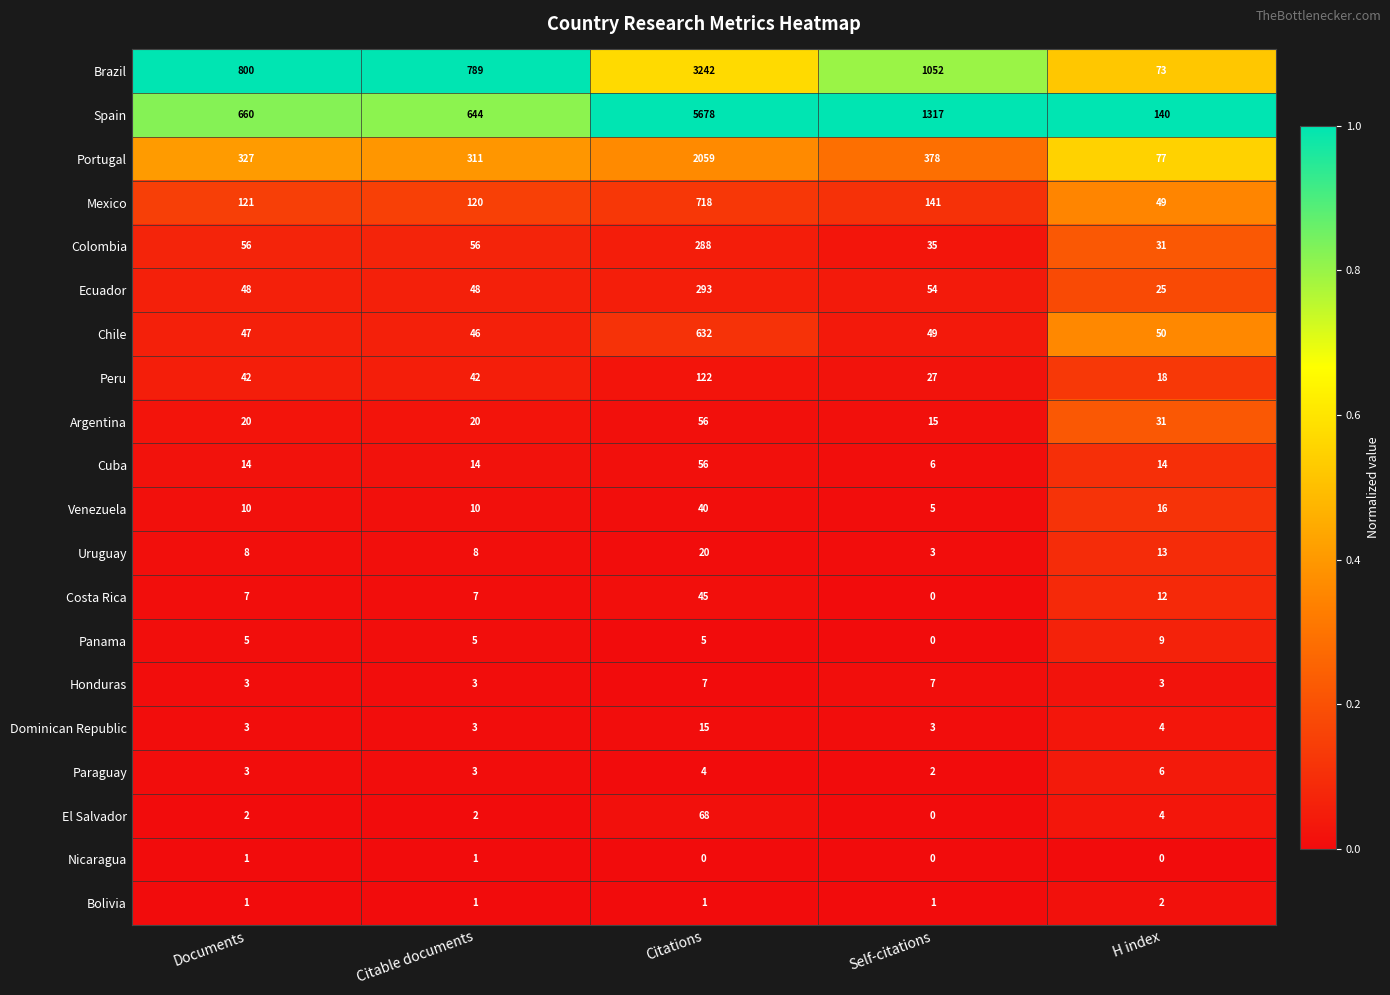

Is it true that Argentina equals 20 at Citable documents?

True